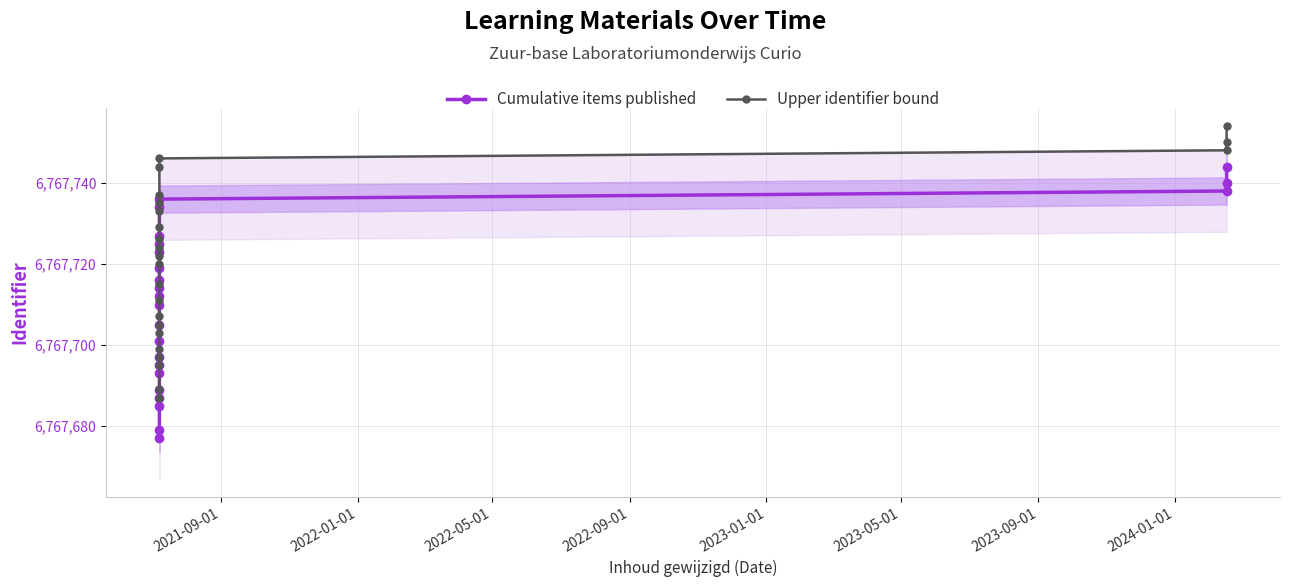

True or false: Upper identifier bound and Cumulative items published intersect in this chart.

False